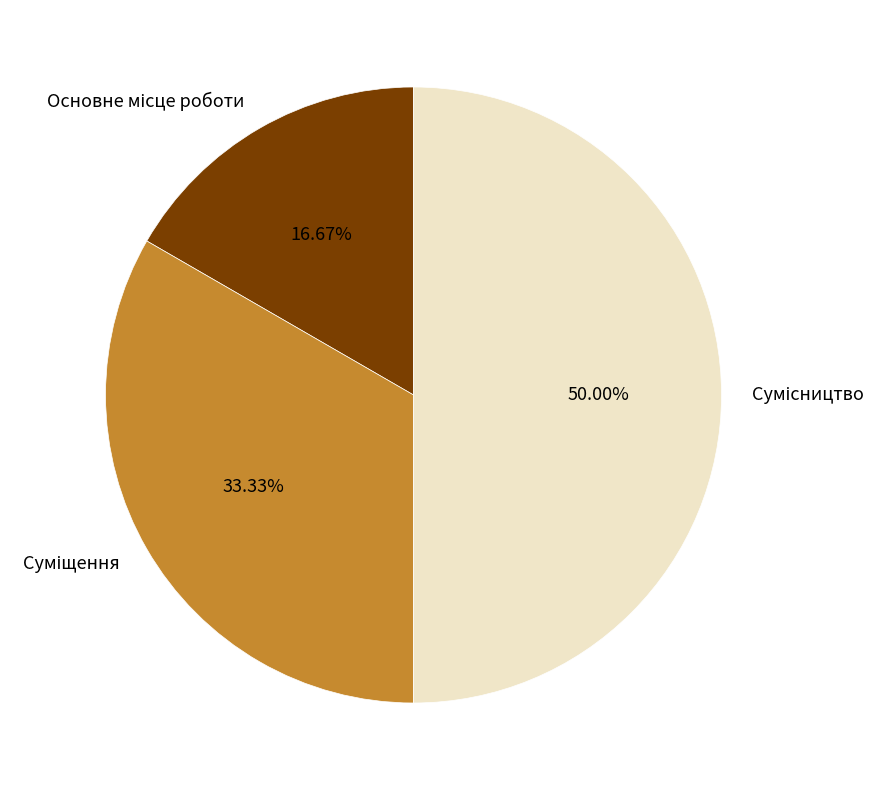

Which has a higher value, Сумісництво or Основне місце роботи?

Сумісництво